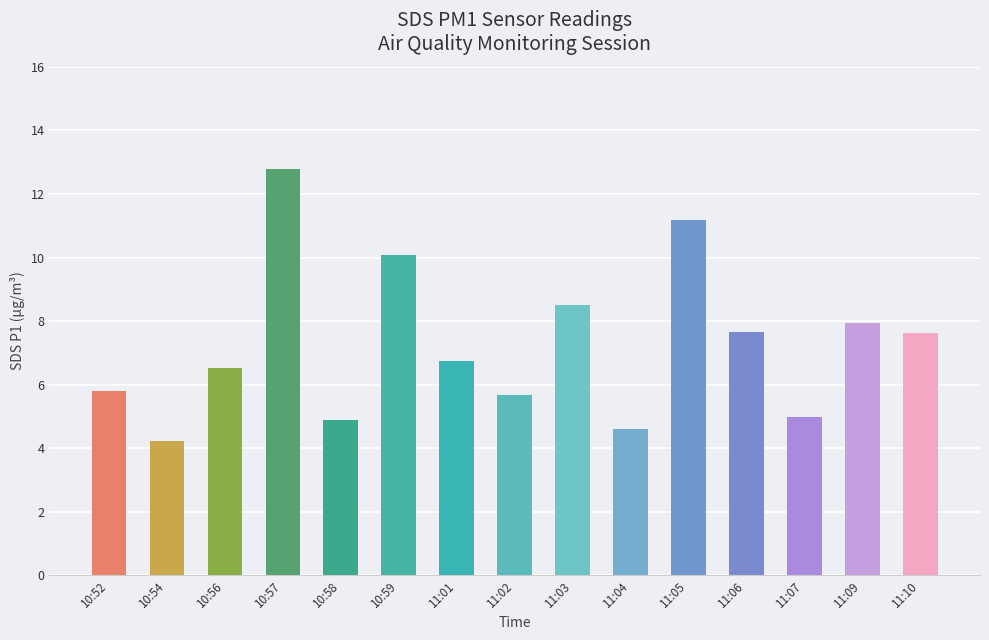

What is the sum of all values?

109.2